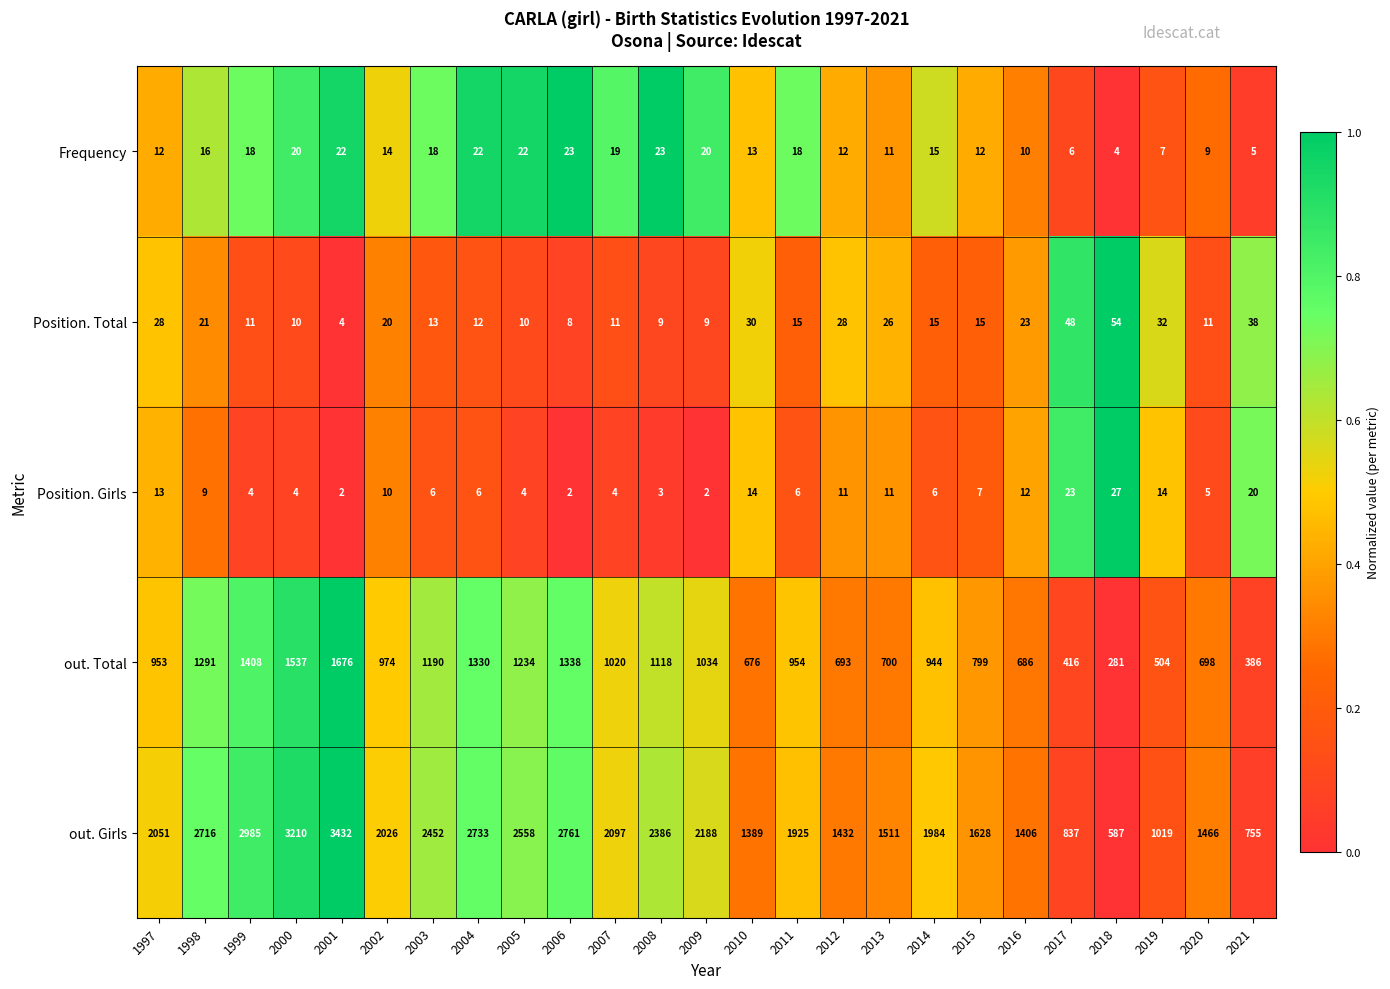

What is the difference between the maximum and minimum values in the out. Girls series?

2845